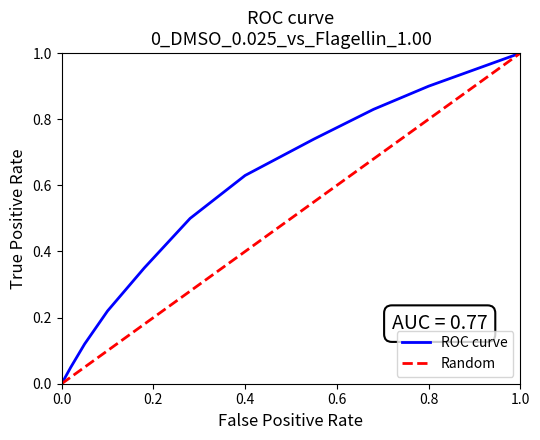

The ROC curve series shows 0.0 at 0.0. True or false?

True